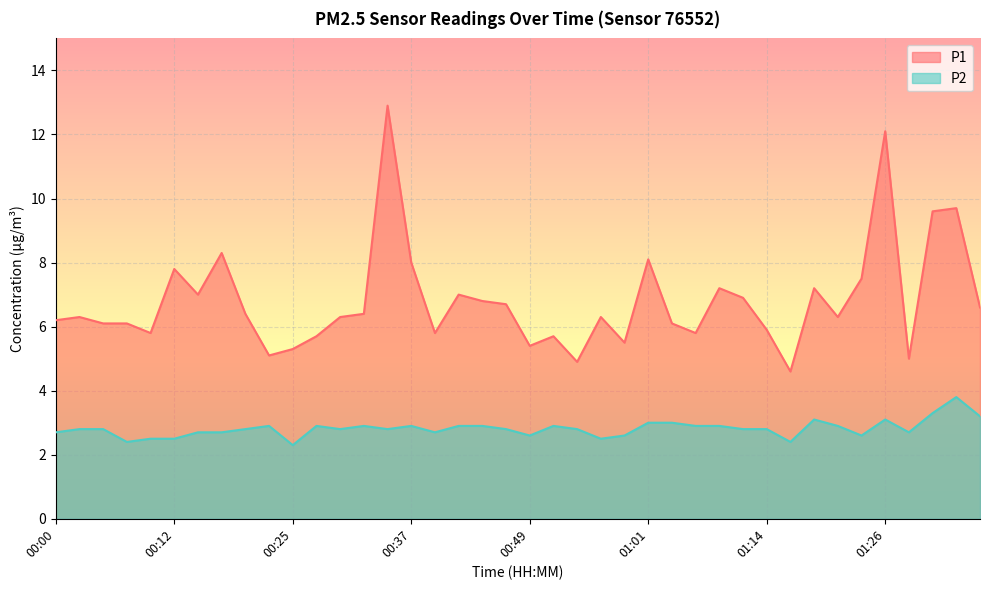

What are all the series names shown in the legend?

P1, P2